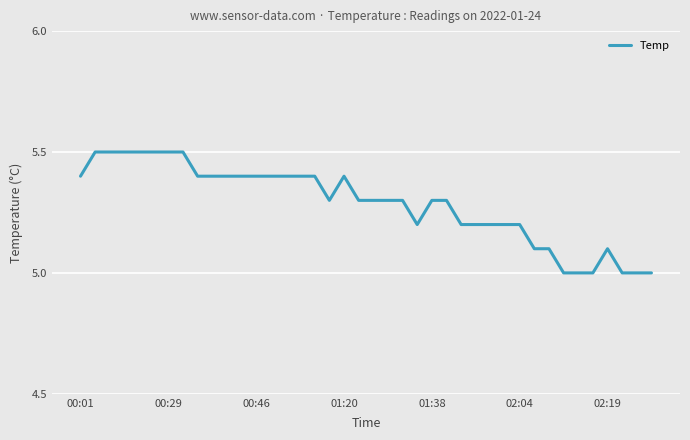

What is the difference between the maximum and minimum values?

0.5